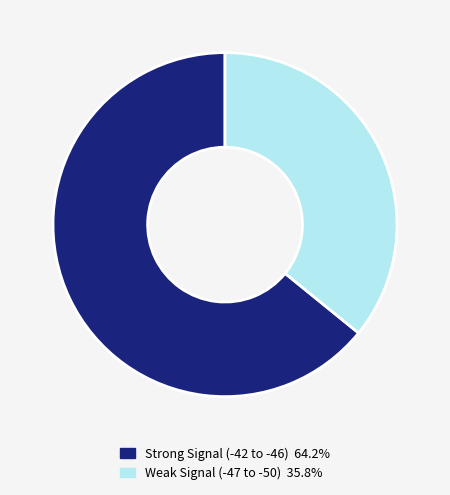

Is there a majority slice in this chart?

Yes